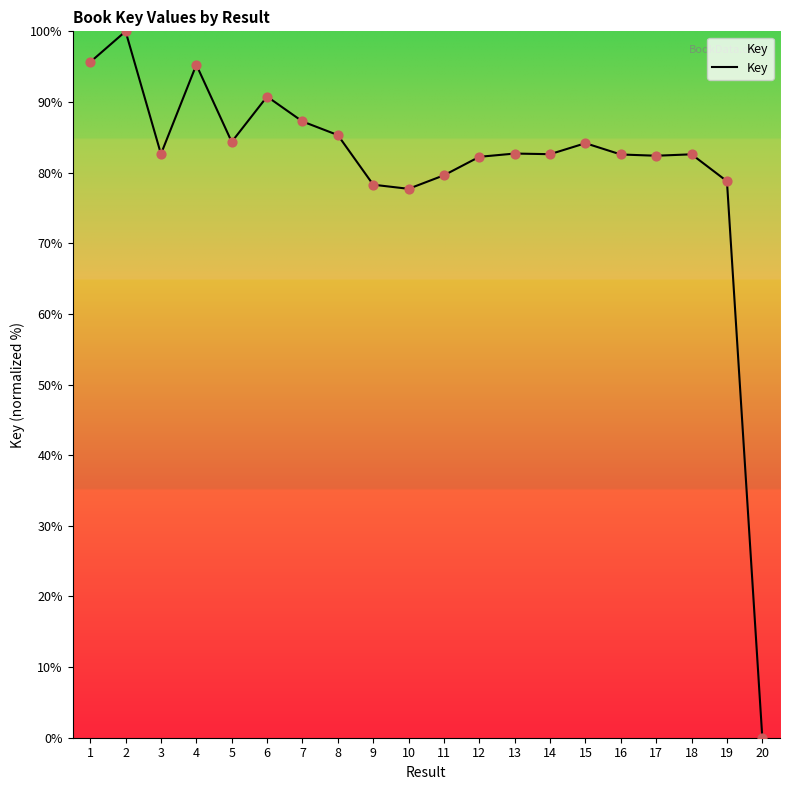

Approximately how many times larger is the value at 12 compared to 14?

1.0